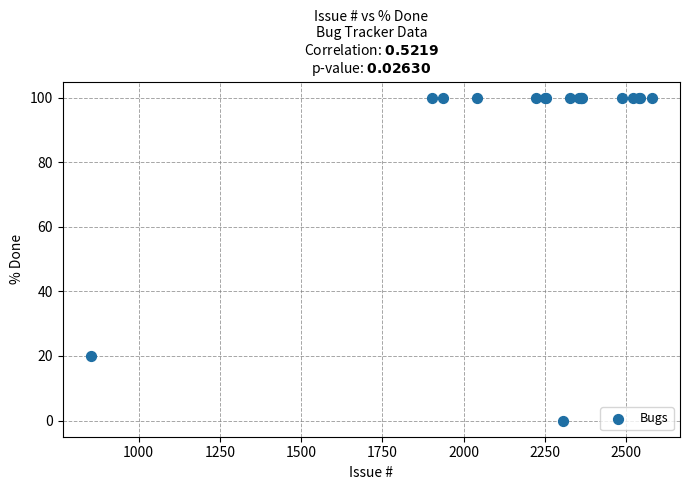

What Y value in the scatter plot is closest to 50?

20